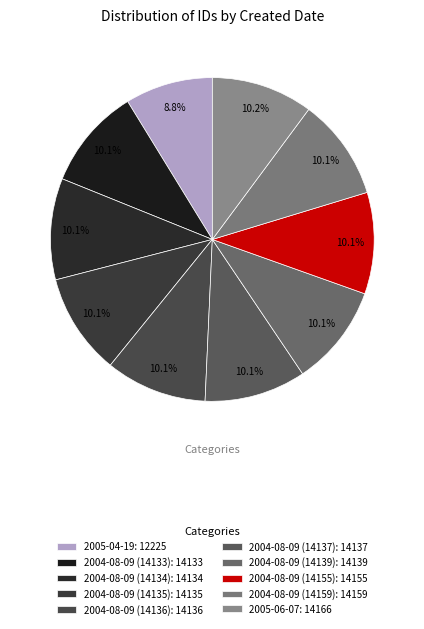

True or false: 2004-08-09 (14133) accounts for 10% of the total.

True